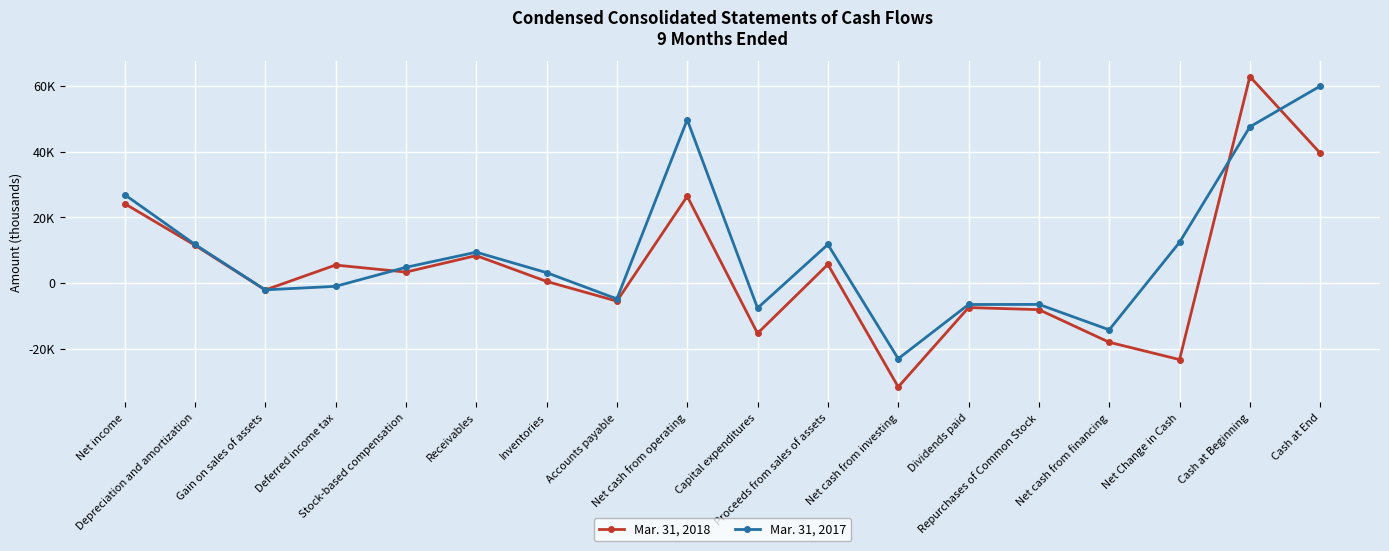

At which category does Mar. 31, 2018 reach its first local valley?

Gain on sales of assets